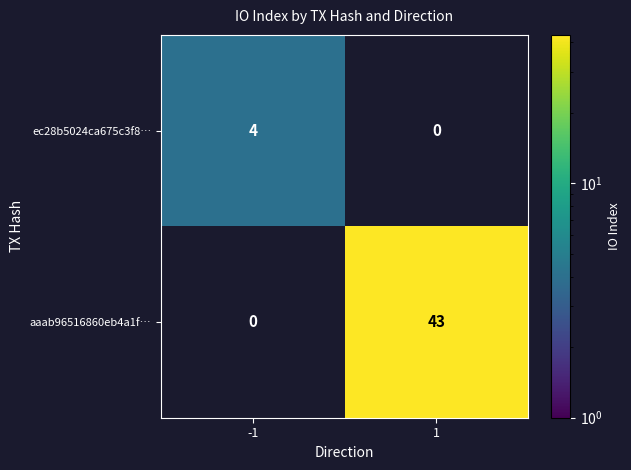

The value of ec28b5024ca675c3f8… at -1 is 4. True or false?

True